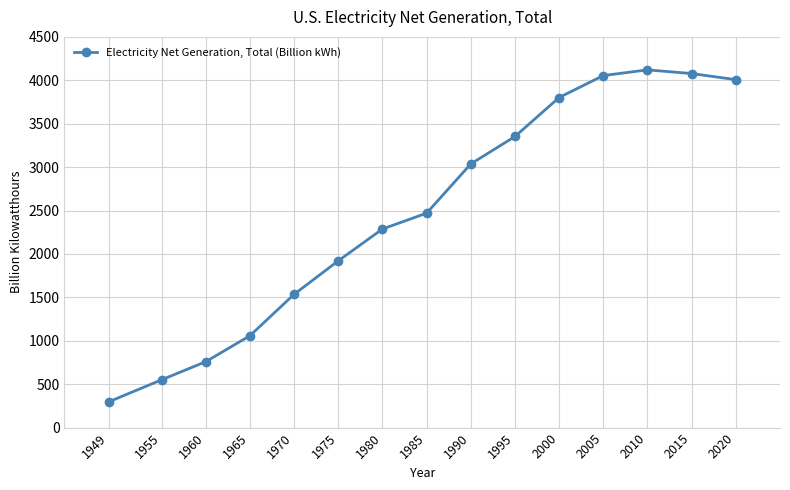

What is the approximate value at 1960?

759.2